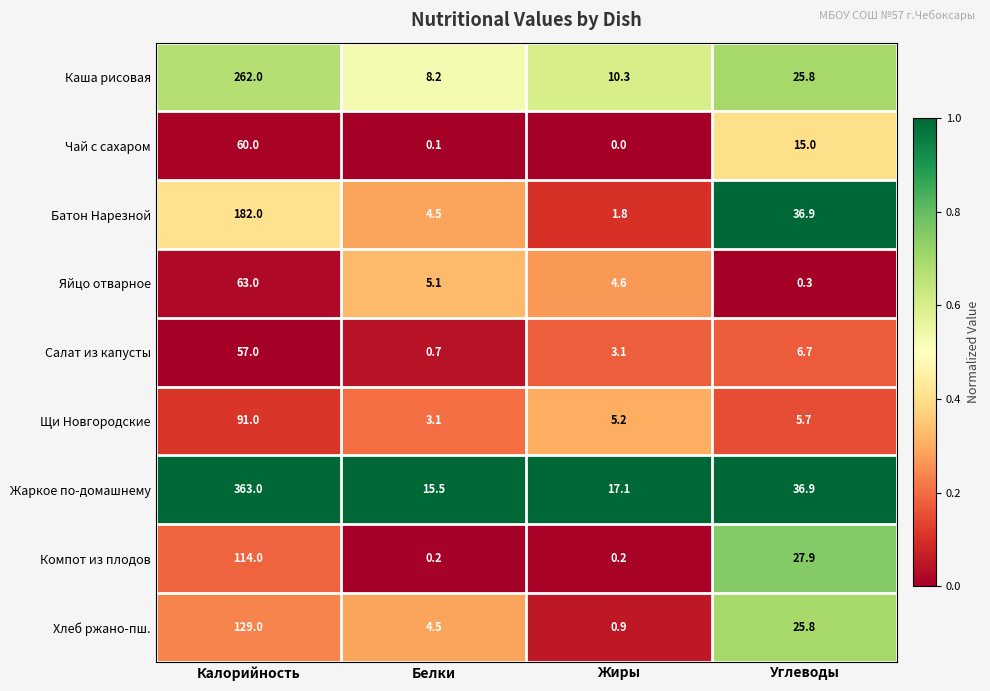

What is the difference between the maximum and minimum values in the Щи Новгородские series?

87.9